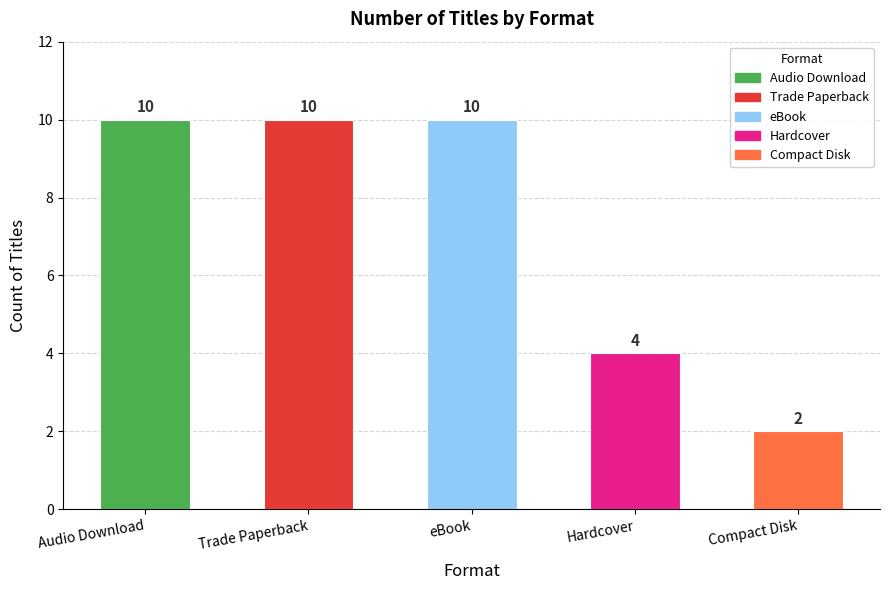

Reading left to right, list all the values displayed in this chart.

Audio Download=10	Trade Paperback=10	eBook=10	Hardcover=4	Compact Disk=2